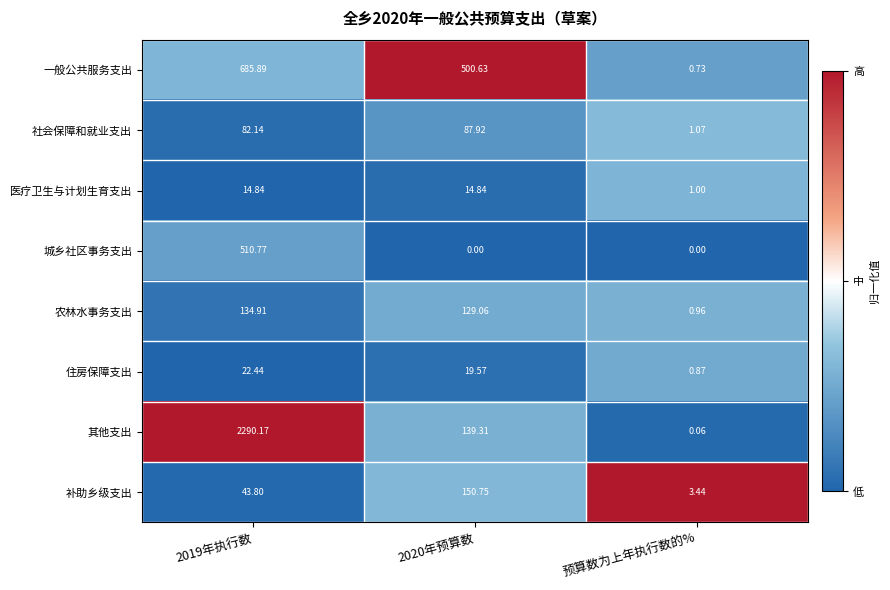

Which series has the largest range (max minus min)?

其他支出